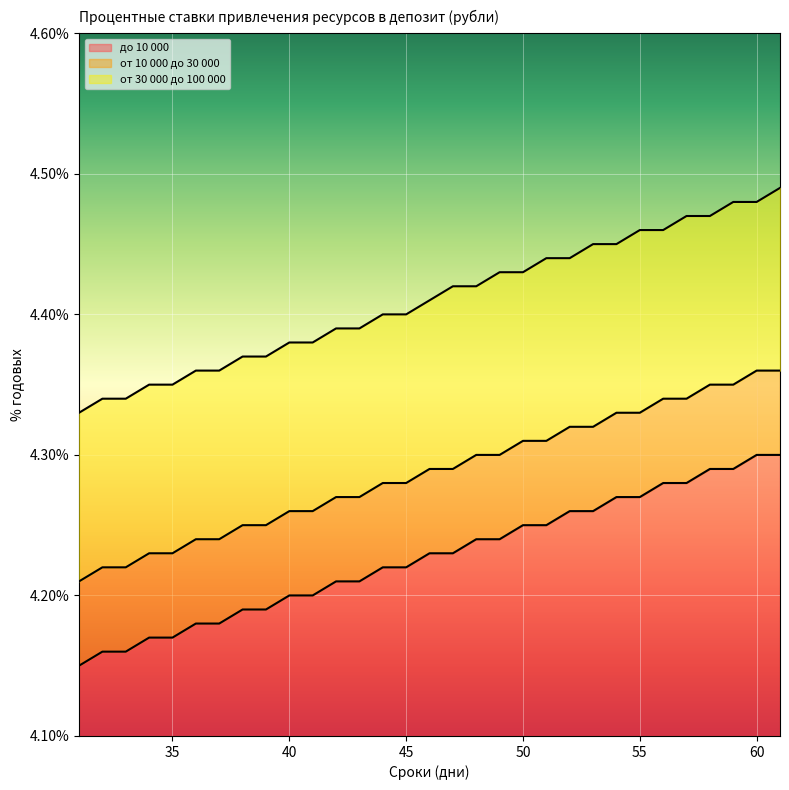

What is the minimum value for от 10 000 до 30 000?

4.2